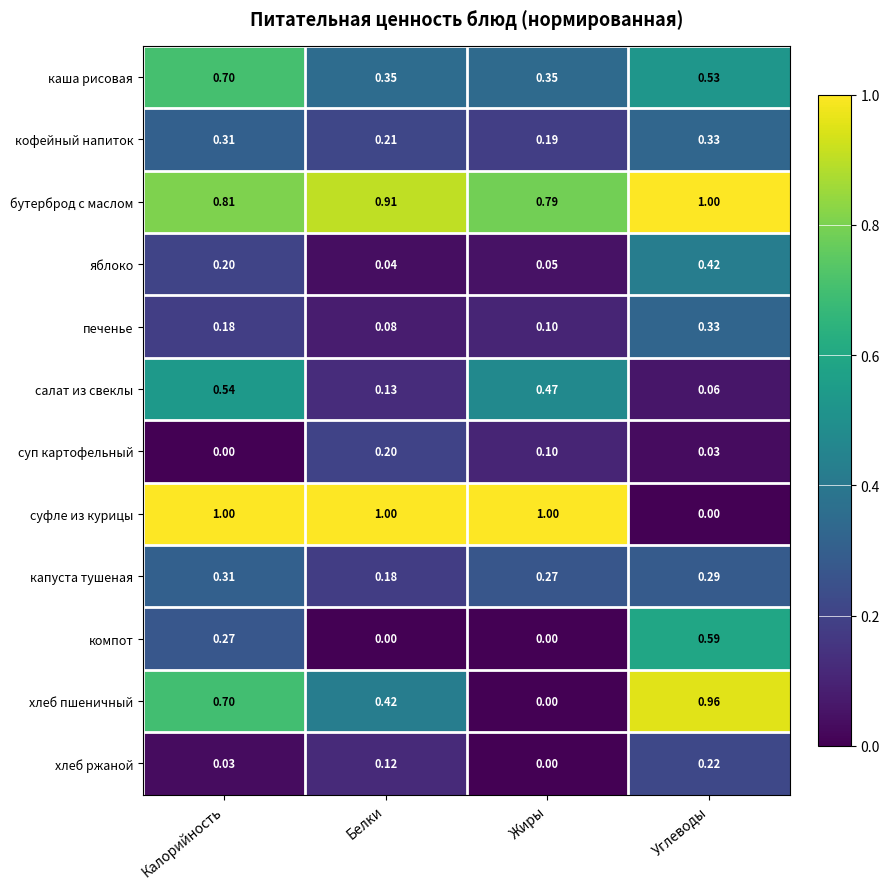

Which category has the lowest value in the яблоко series?

Белки